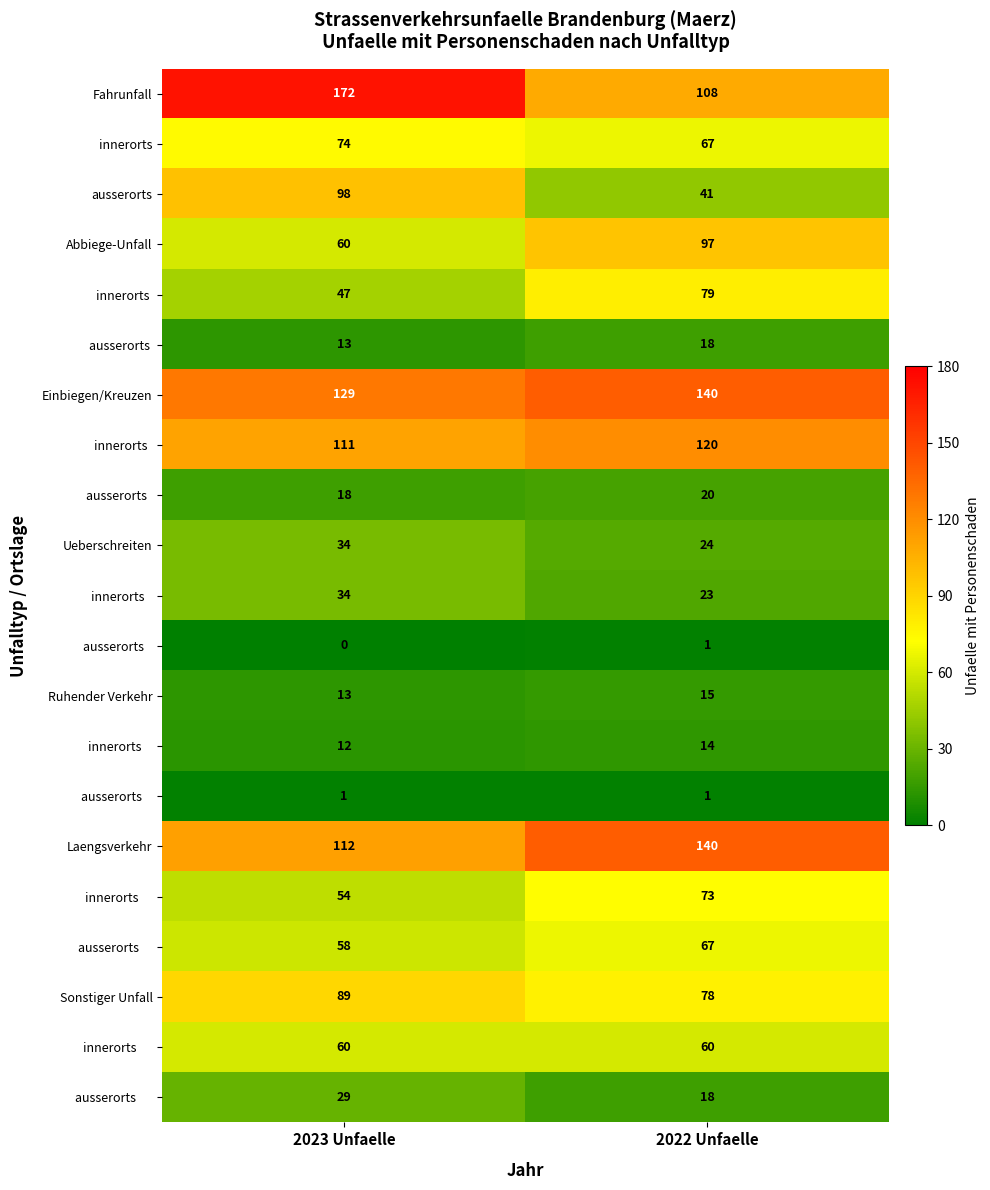

Which series changed the most between 2023 Unfaelle and 2022 Unfaelle?

Fahrunfall